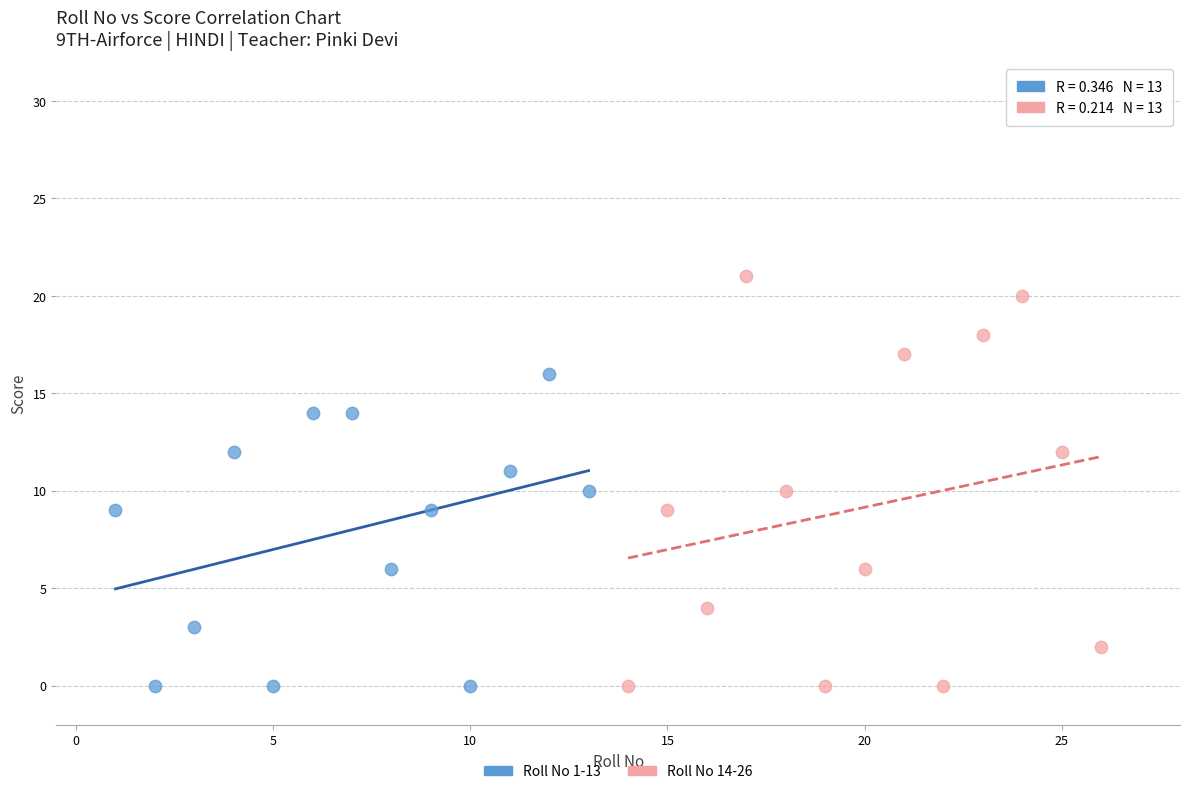

What are all the series names shown in the legend?

Roll No 1-13, Roll No 14-26